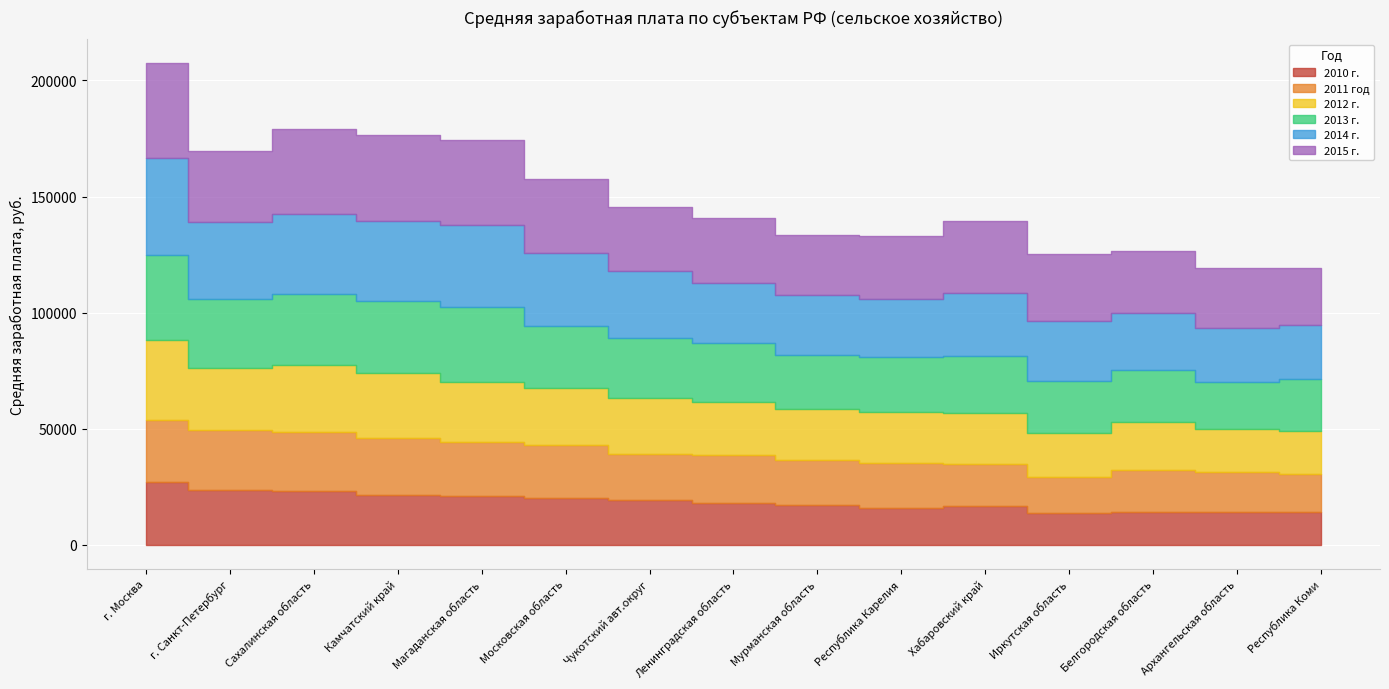

How many values in the 2015 г. series are below 28748?

7